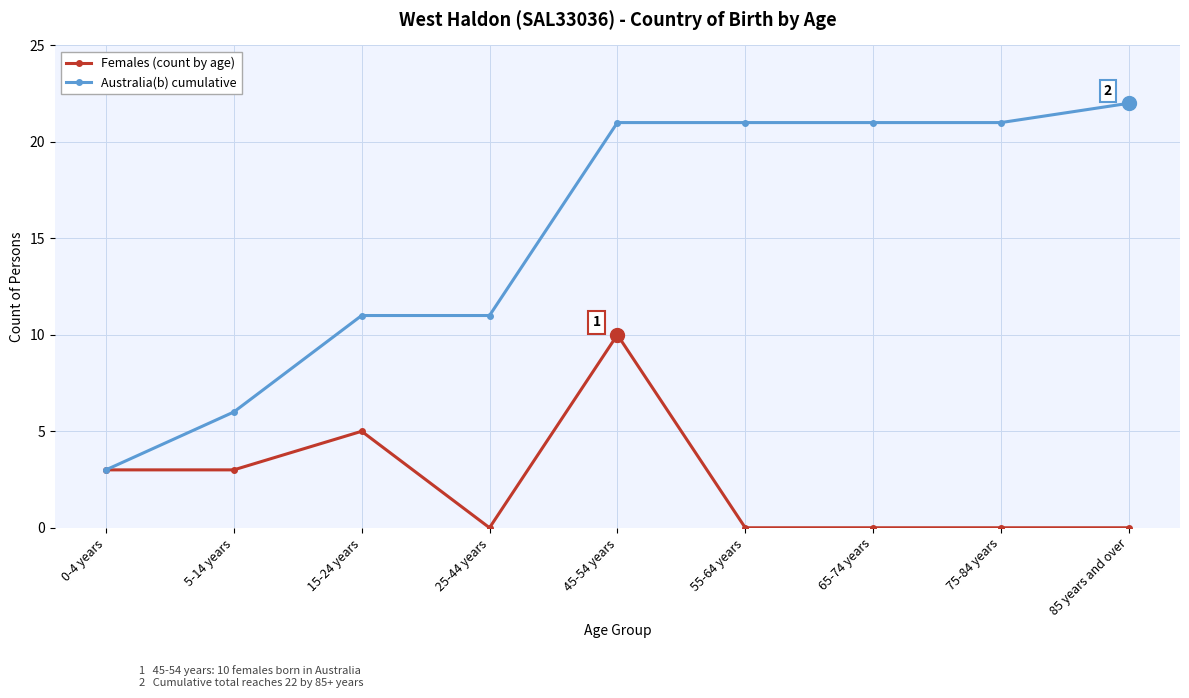

What is the sum of the Australia(b) cumulative values at 55-64 years and 15-24 years?

32